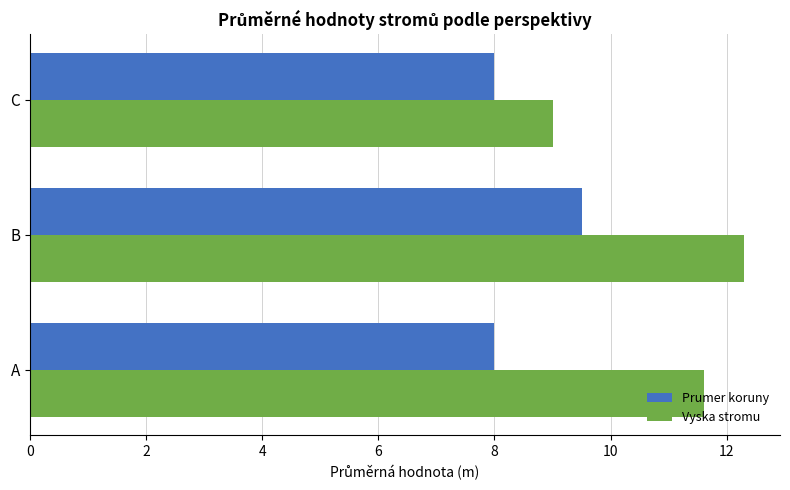

Read the Prumer koruny value at C.

8.0